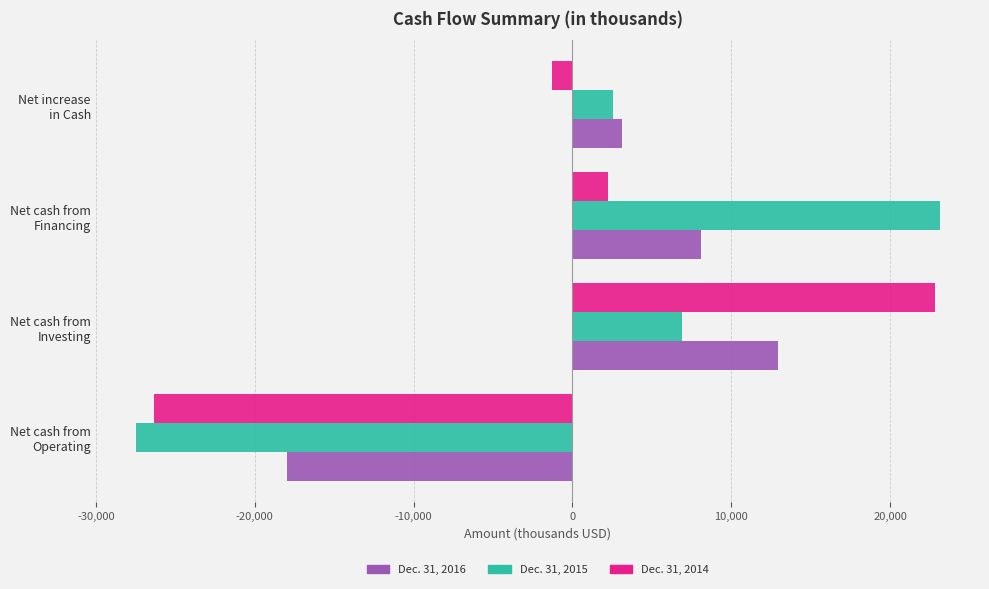

List the series in order of their peak value, lowest first.

Dec. 31, 2016, Dec. 31, 2014, Dec. 31, 2015